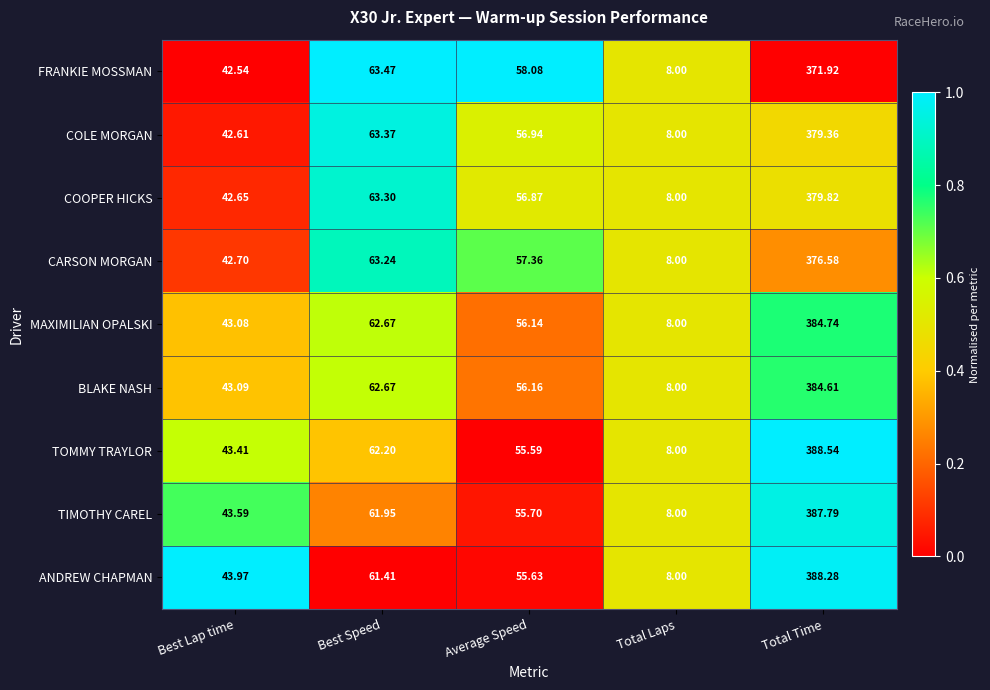

At Average Speed, list the series in order from smallest to largest.

TOMMY TRAYLOR, ANDREW CHAPMAN, TIMOTHY CAREL, MAXIMILIAN OPALSKI, BLAKE NASH, COOPER HICKS, COLE MORGAN, CARSON MORGAN, FRANKIE MOSSMAN